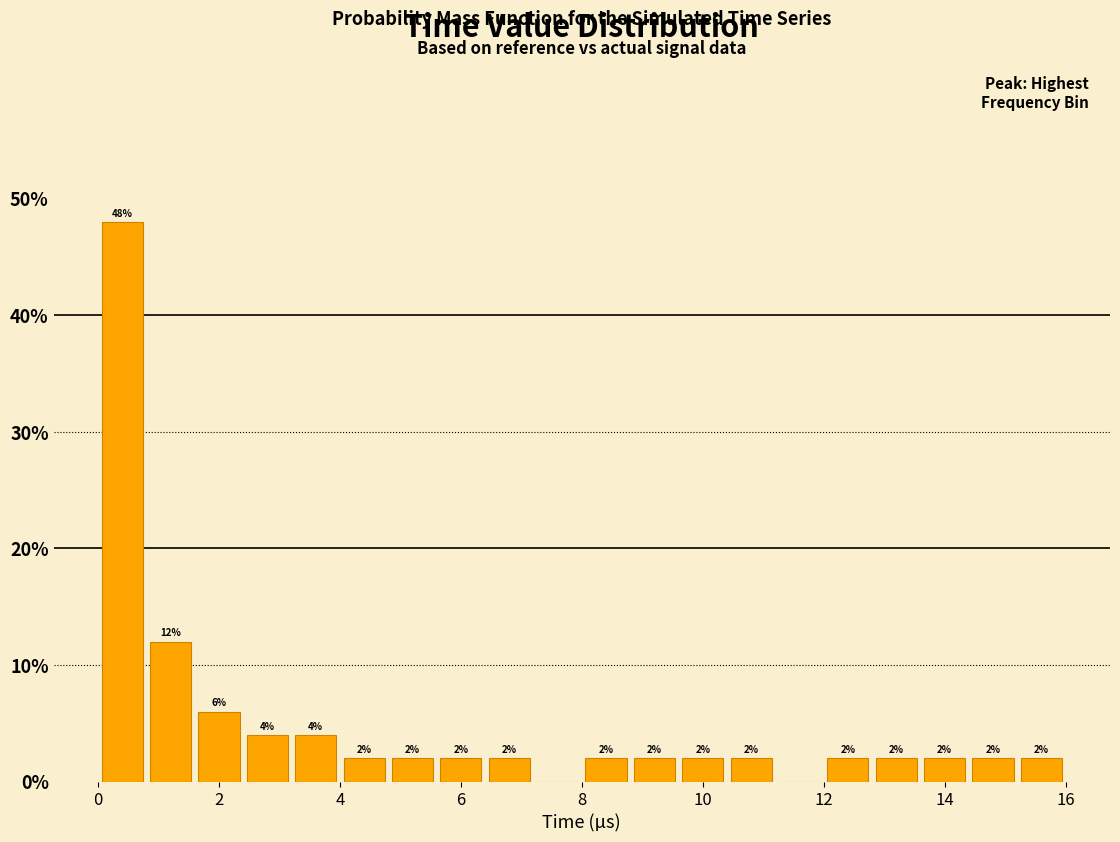

Over which range of the x-axis is the bar tallest?

0.0 to 0.8